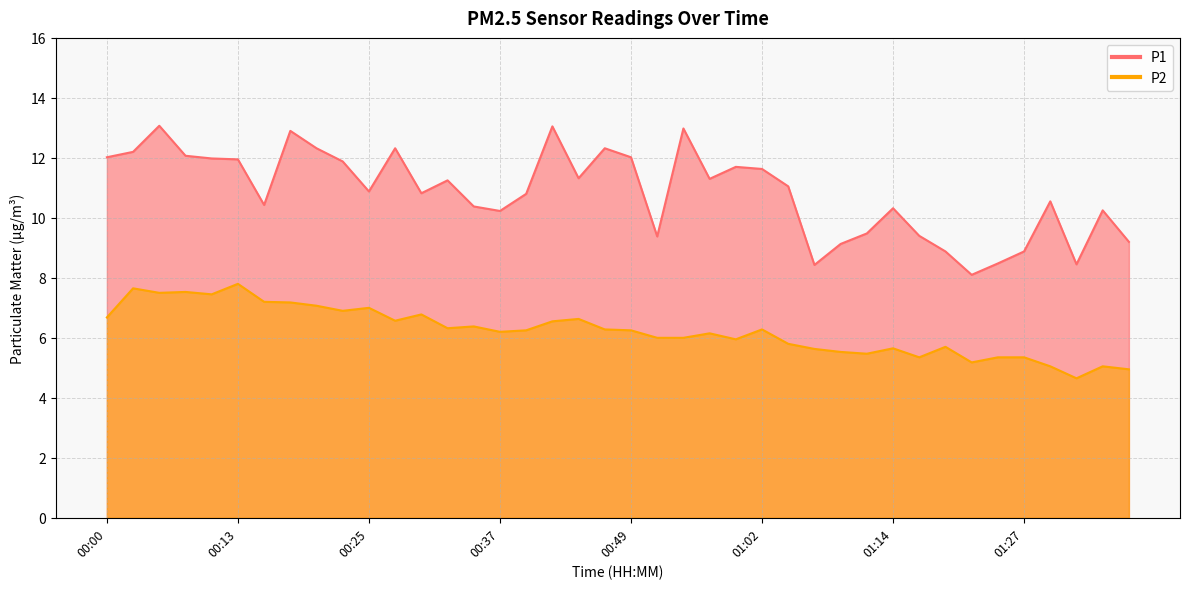

Reading left to right, transcribe all the data shown in this chart.

P1: 00:00=12.0	00:03=12.2	00:05=13.1	00:08=12.1	00:10=12.0	00:13=11.9	00:15=10.4	00:17=12.9	00:20=12.3	00:22=11.9	00:25=10.9	00:27=12.3	00:30=10.8	00:32=11.2	00:35=10.4	00:37=10.2	00:40=10.8	00:42=13.1	00:45=11.3	00:47=12.3	00:49=12.0	00:52=9.4	00:54=13.0	00:57=11.3	00:59=11.7	01:02=11.6	01:04=11.1	01:07=8.4	01:09=9.1	01:11=9.5	01:14=10.3	01:17=9.4	01:19=8.9	01:22=8.1	01:24=8.5	01:27=8.9	01:29=10.6	01:31=8.4	01:34=10.2	01:36=9.2
P2: 00:00=6.7	00:03=7.7	00:05=7.5	00:08=7.5	00:10=7.5	00:13=7.8	00:15=7.2	00:17=7.2	00:20=7.1	00:22=6.9	00:25=7.0	00:27=6.6	00:30=6.8	00:32=6.3	00:35=6.4	00:37=6.2	00:40=6.2	00:42=6.5	00:45=6.6	00:47=6.3	00:49=6.2	00:52=6.0	00:54=6.0	00:57=6.2	00:59=6.0	01:02=6.3	01:04=5.8	01:07=5.6	01:09=5.5	01:11=5.5	01:14=5.7	01:17=5.3	01:19=5.7	01:22=5.2	01:24=5.3	01:27=5.3	01:29=5.0	01:31=4.7	01:34=5.0	01:36=5.0